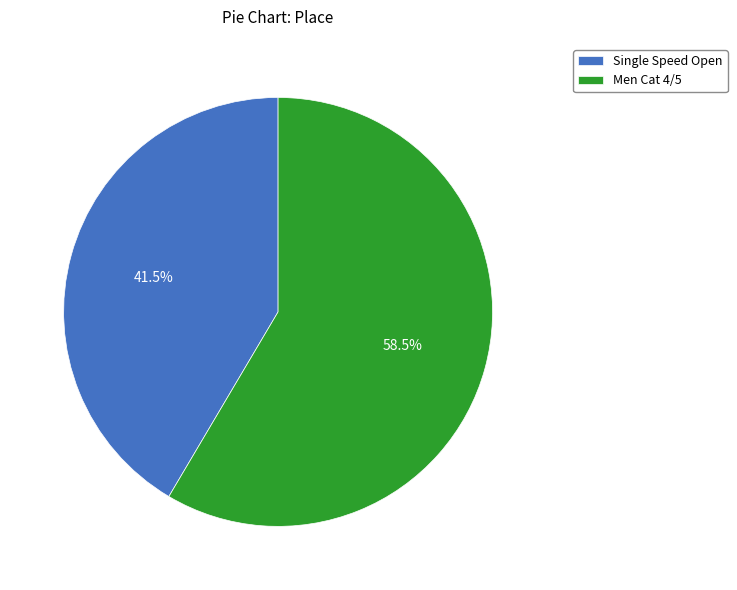

Which slice is the largest?

Men Cat 4/5